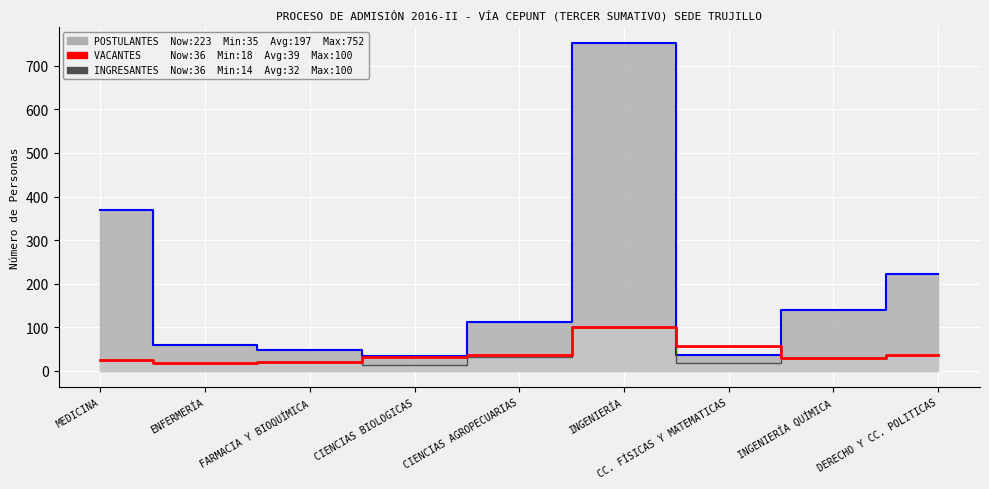

Which category has the highest value across all series?

INGENIERÍA